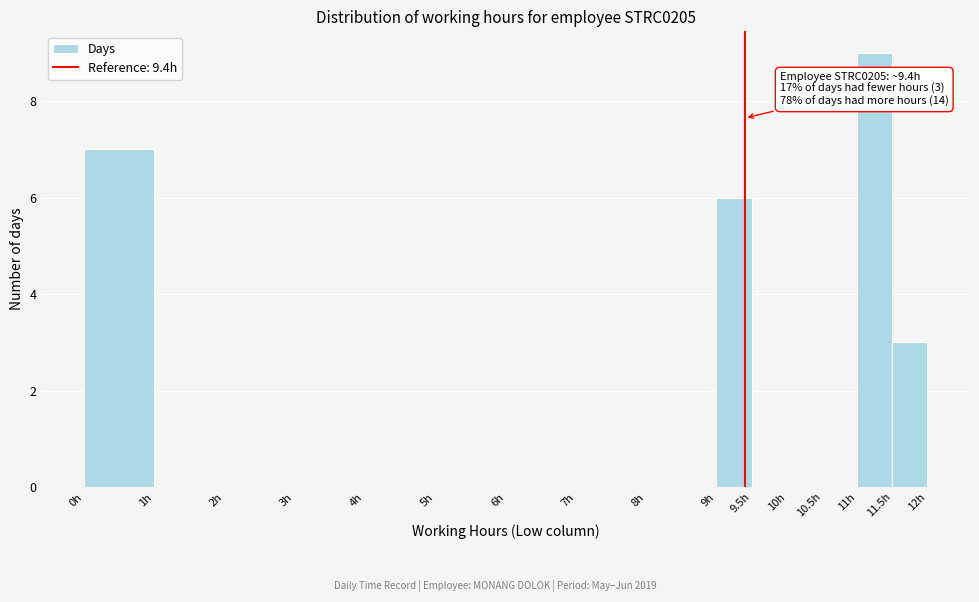

Which range on the x-axis has the tallest bar?

11.0 to 11.5